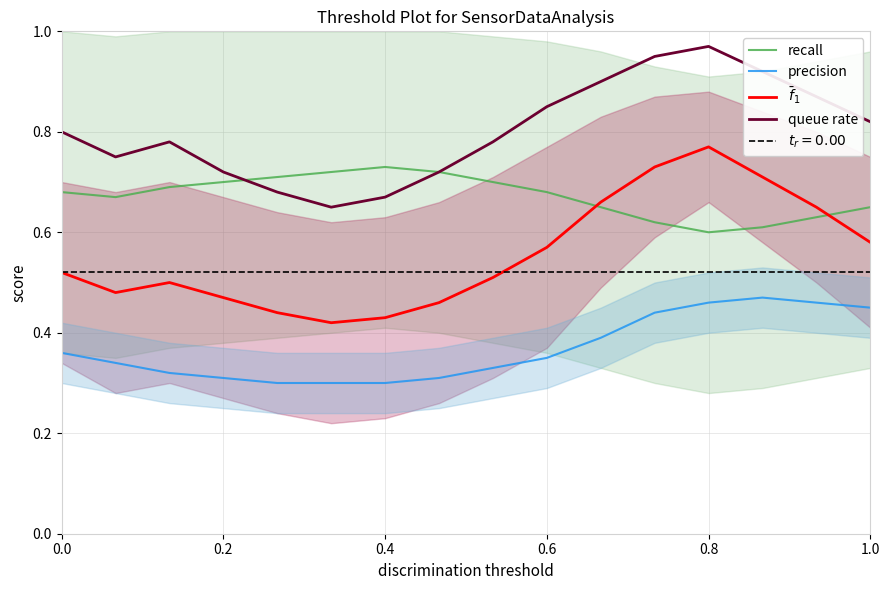

What is the difference between the maximum and minimum values in the recall series?

0.1